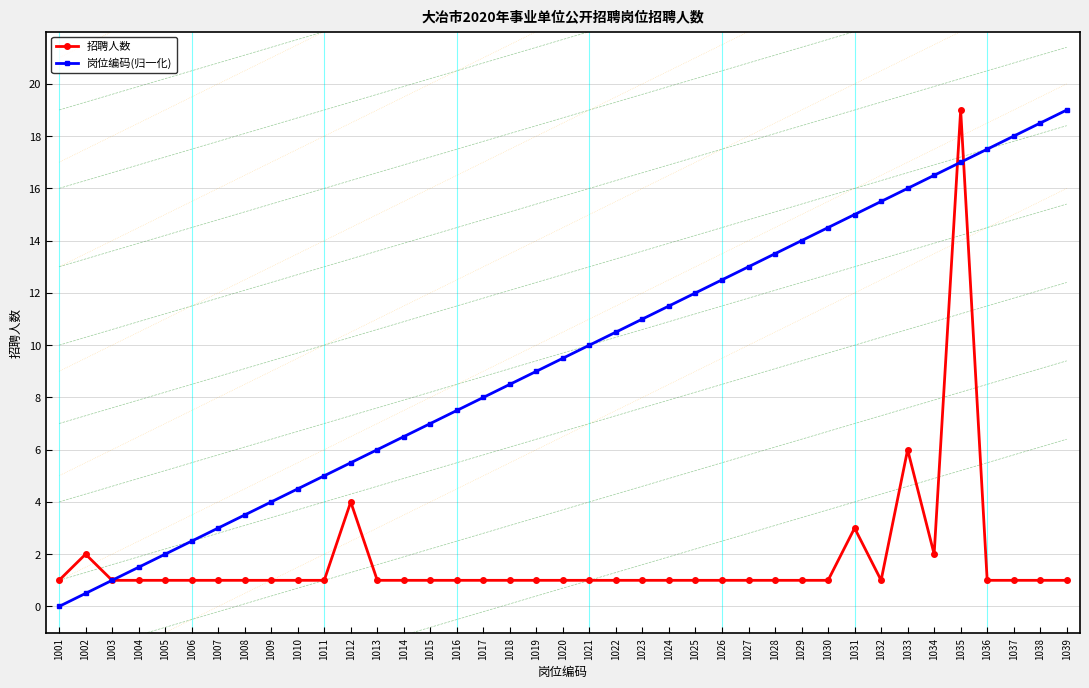

How many positive values does the 岗位编码(归一化) series have?

38